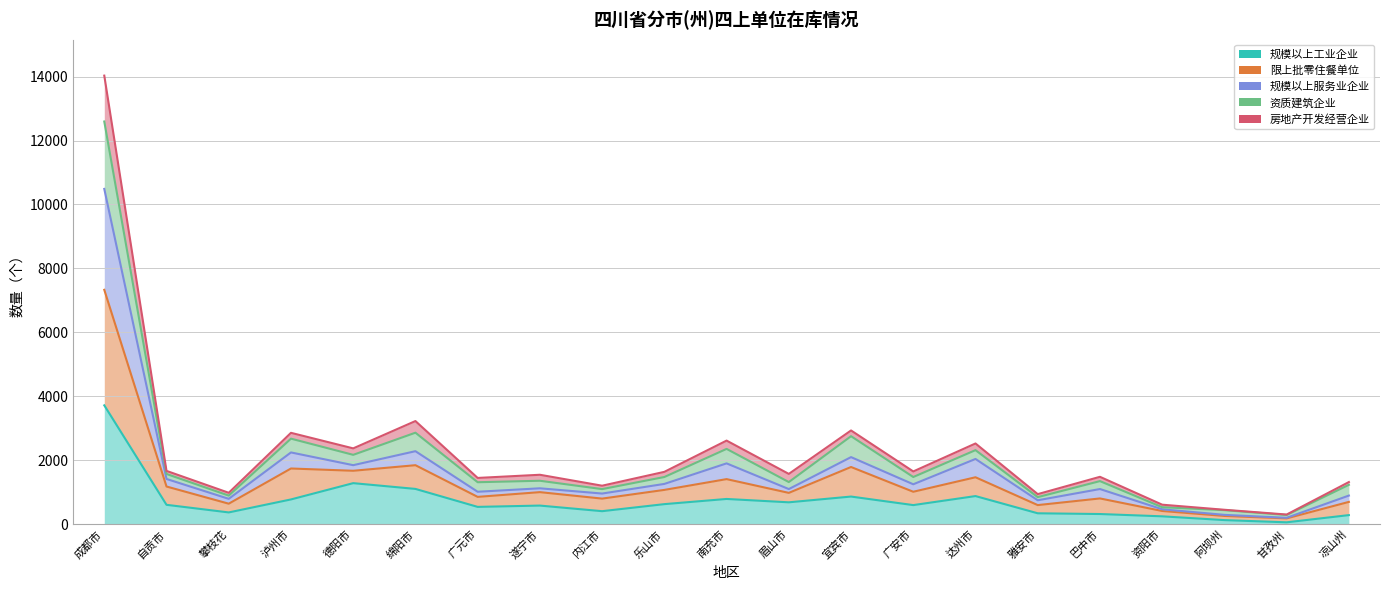

Where is the first local maximum for 限上批零住餐单位?

泸州市